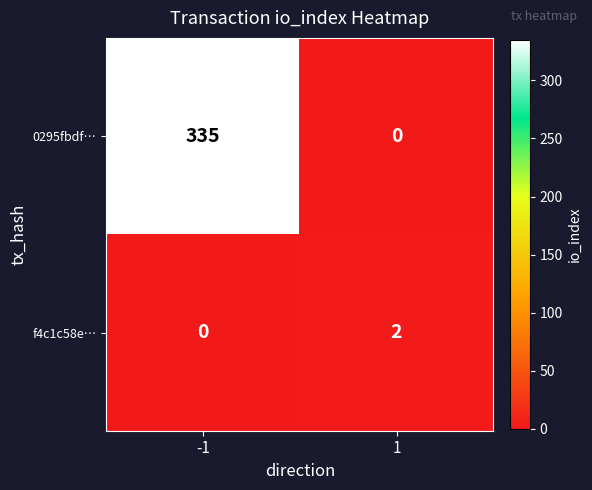

What is the sum of the 0295fbdf… values at 1 and -1?

335